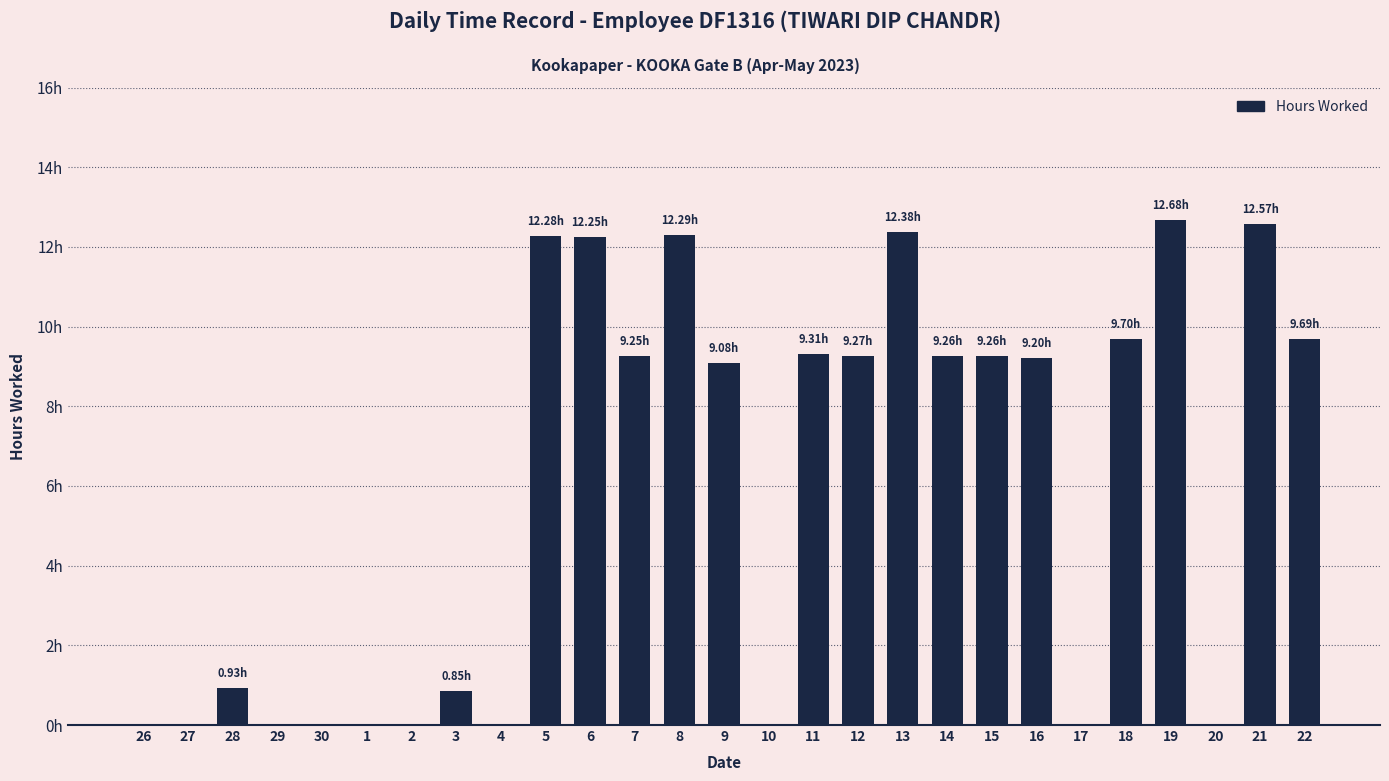

Reading right to left, extract all data points from this chart.

22=9.7	21=12.6	20=0.0	19=12.7	18=9.7	17=0.0	16=9.2	15=9.3	14=9.3	13=12.4	12=9.3	11=9.3	10=0.0	9=9.1	8=12.3	7=9.2	6=12.2	5=12.3	4=0.0	3=0.8	2=0.0	1=0.0	30=0.0	29=0.0	28=0.9	27=0.0	26=0.0